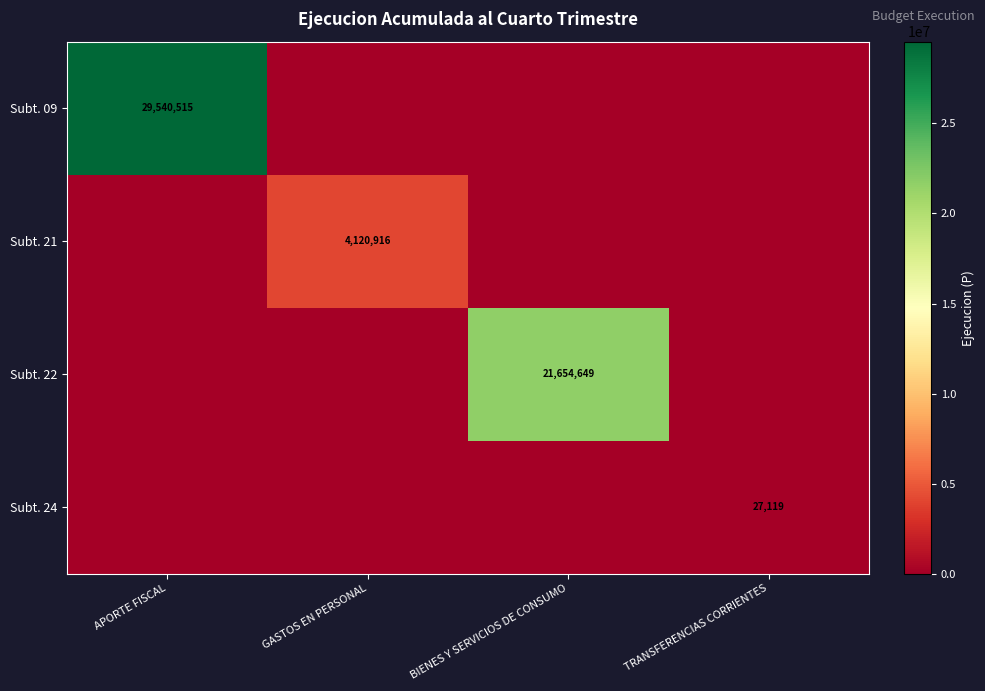

Is the value of Subt. 24 at TRANSFERENCIAS CORRIENTES greater than the value of Subt. 21 at GASTOS EN PERSONAL?

No